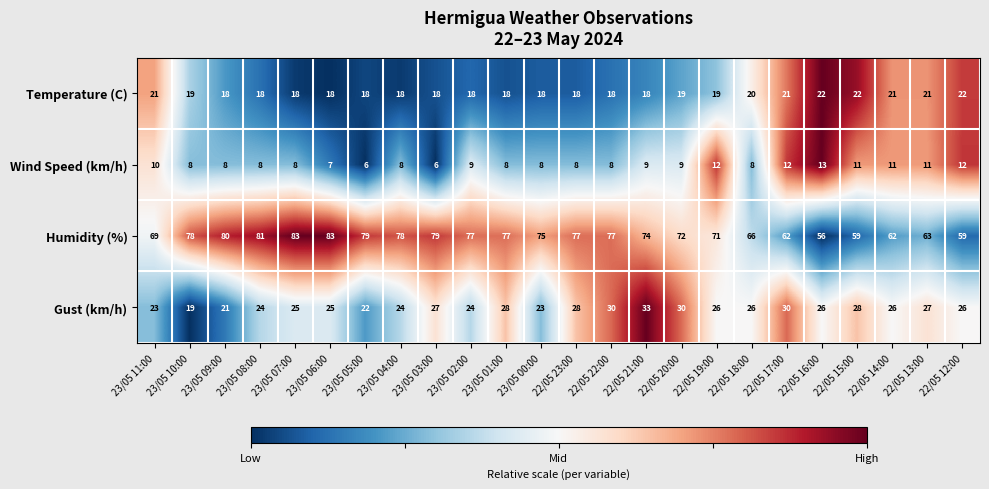

List the series in order of their peak value, lowest first.

Wind Speed (km/h), Temperature (C), Gust (km/h), Humidity (%)